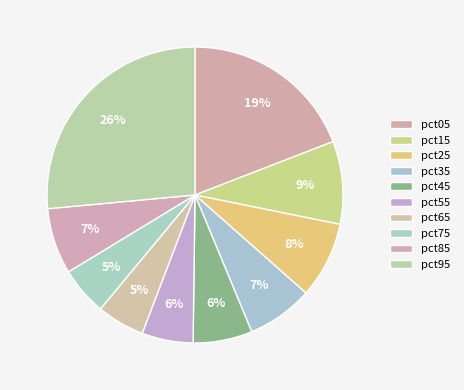

What is the smallest slice in the pie chart?

pct65